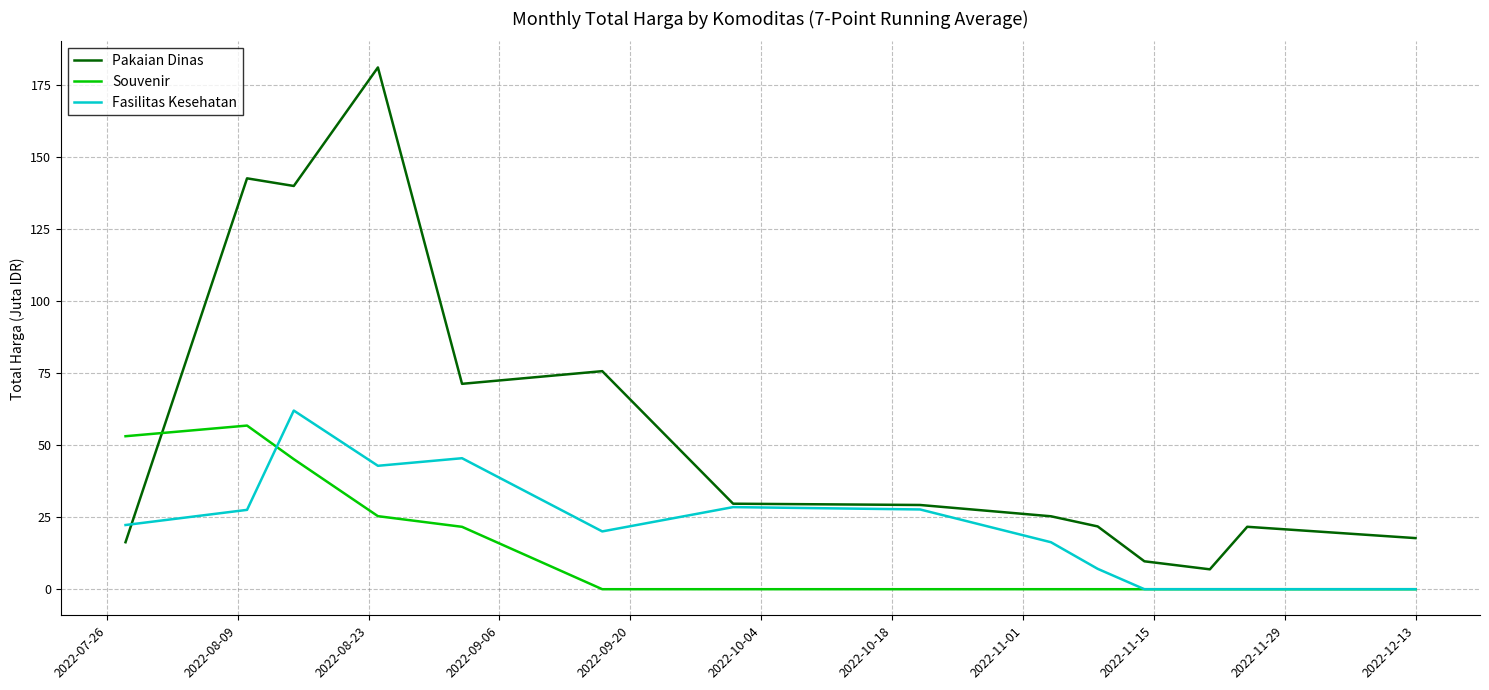

List the series in order of their overall mean, highest first.

Pakaian Dinas, Fasilitas Kesehatan, Souvenir